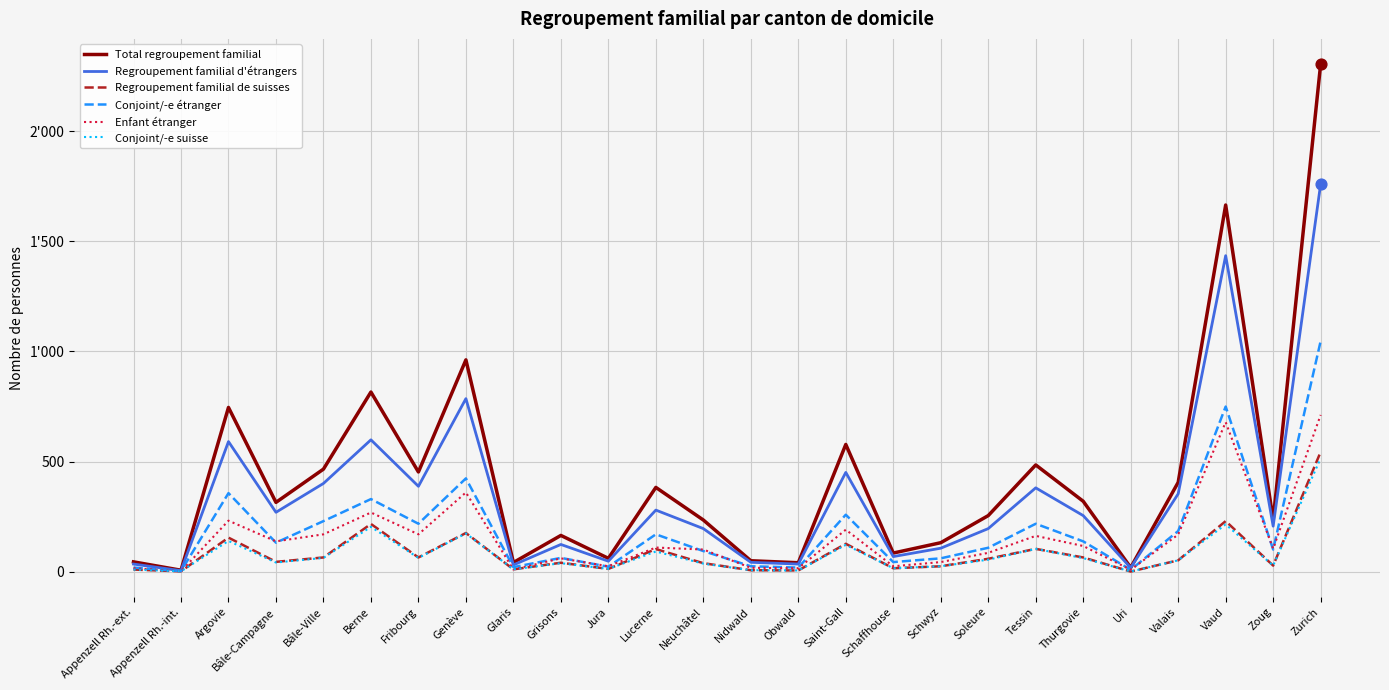

At which category is the sum across all series the highest?

Zurich